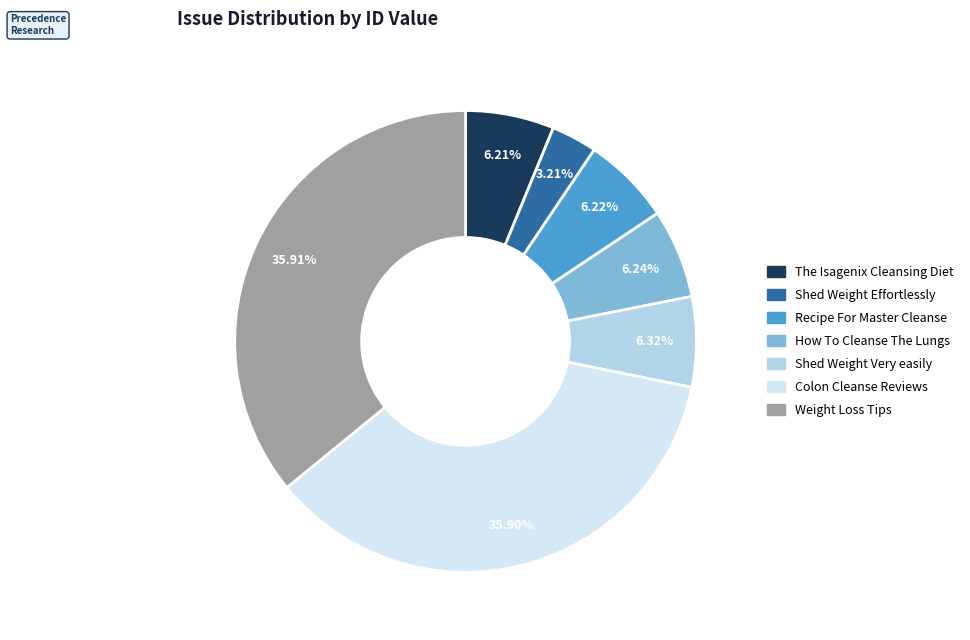

Which slice is the smallest?

Shed Weight Effortlessly